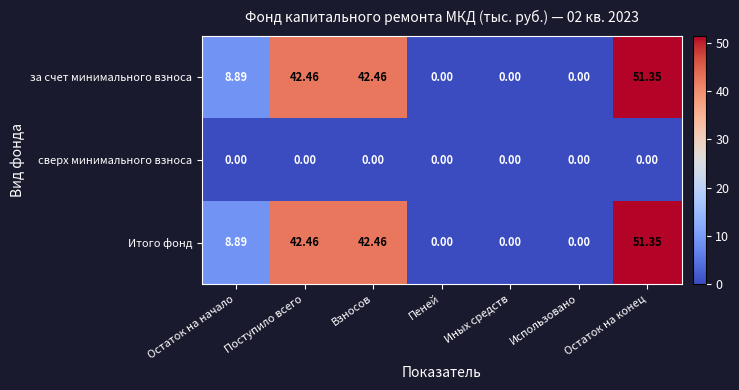

At which label is Итого фонд closest to 25?

Остаток на начало